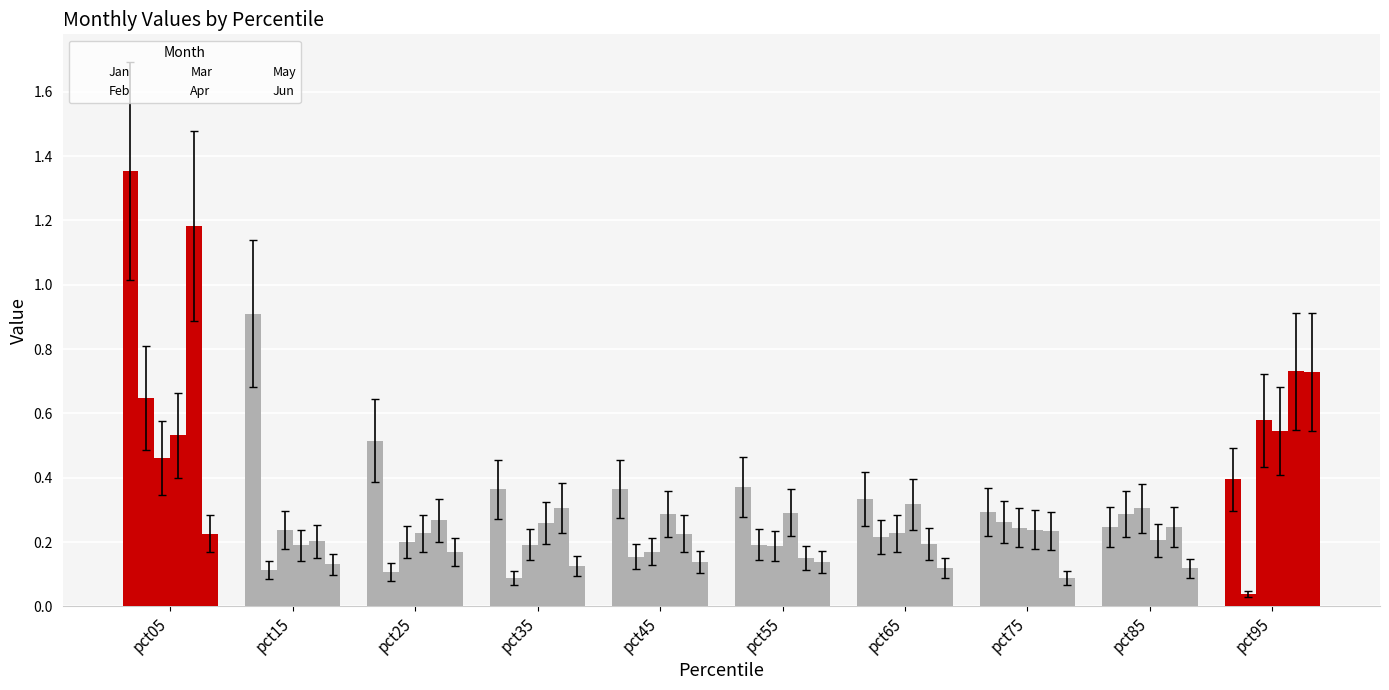

How many data points does each series have?

10